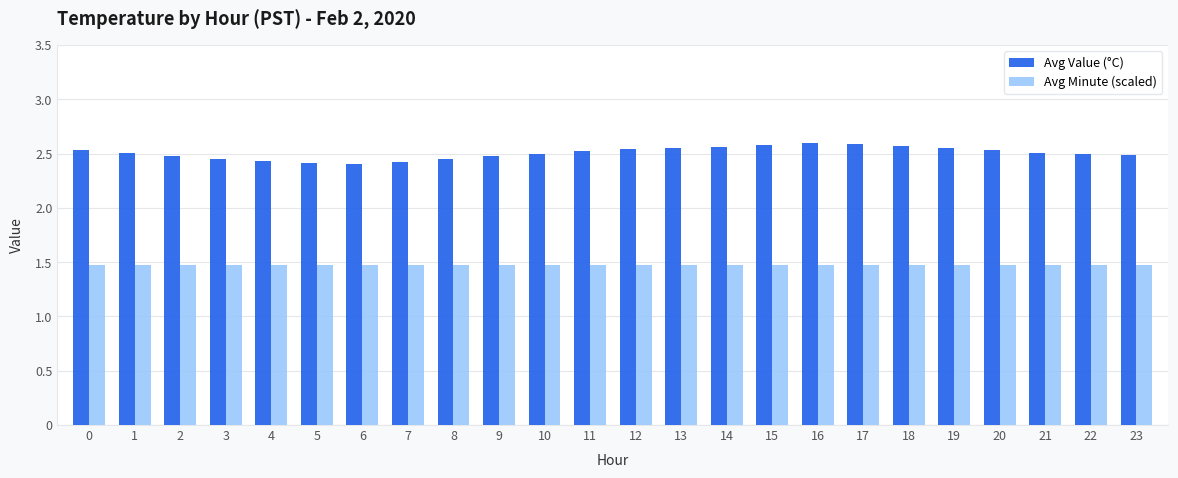

What is the minimum value shown in the chart?

1.5